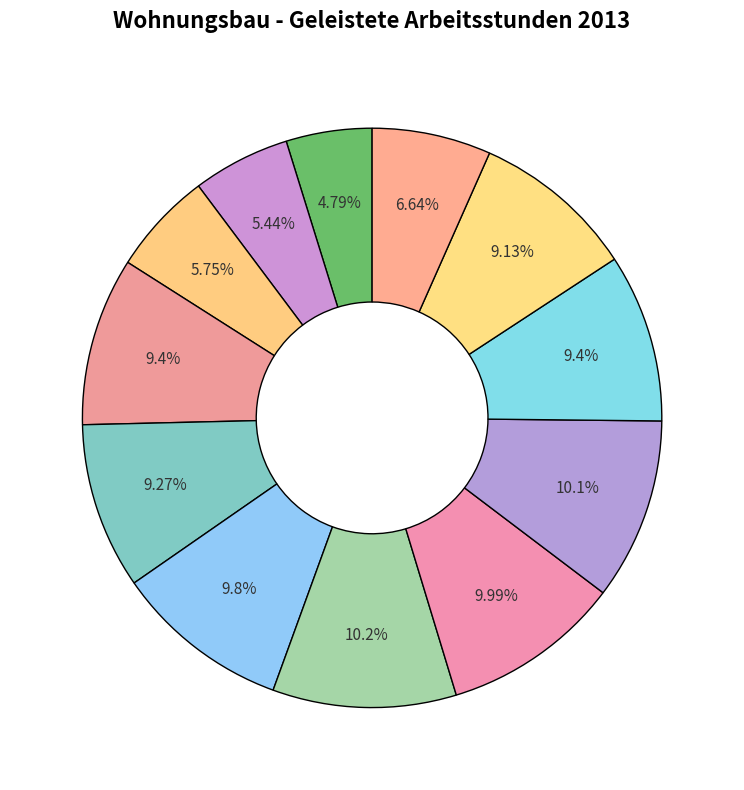

To the nearest percent, what is the difference between the largest and smallest slice percentages?

5%